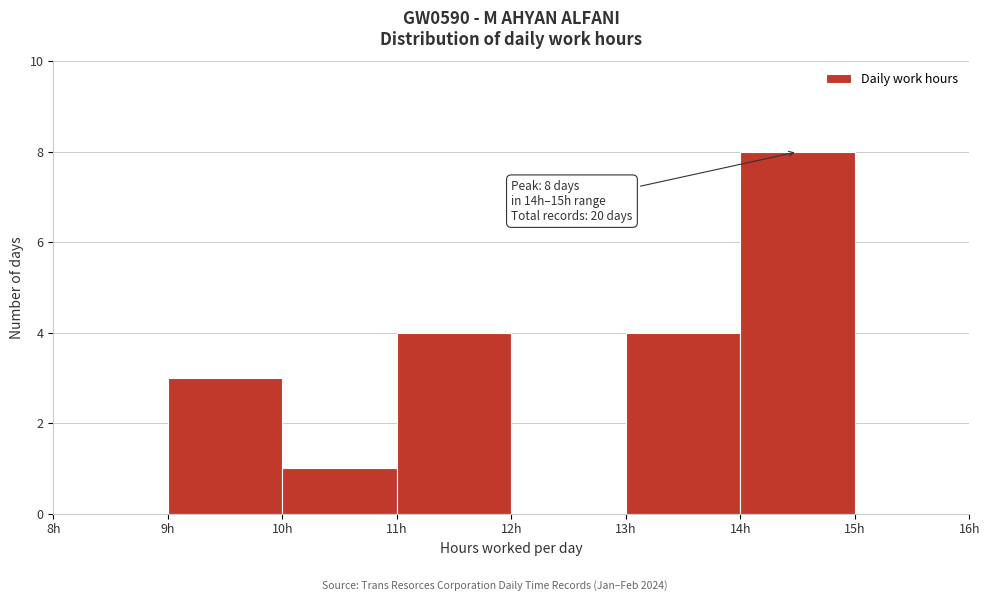

Over which range of the x-axis is the bar tallest?

14 to 15